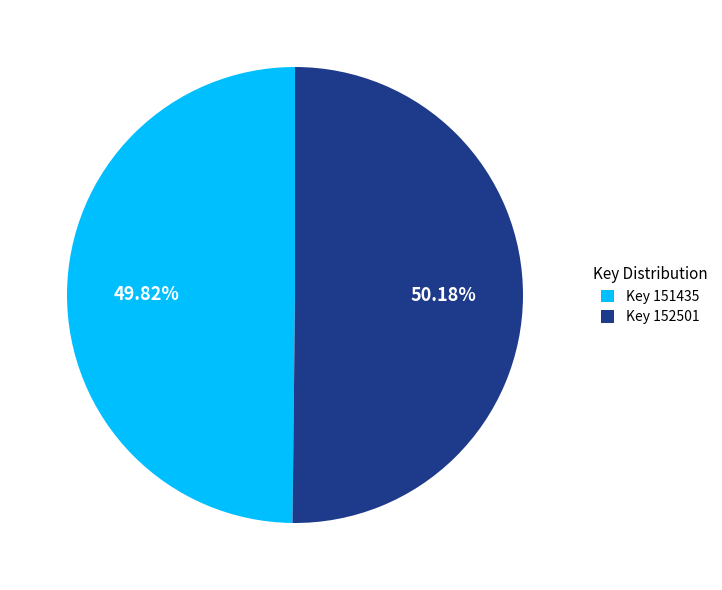

Approximately how many times larger is the value at Key 151435 compared to Key 152501?

1.0